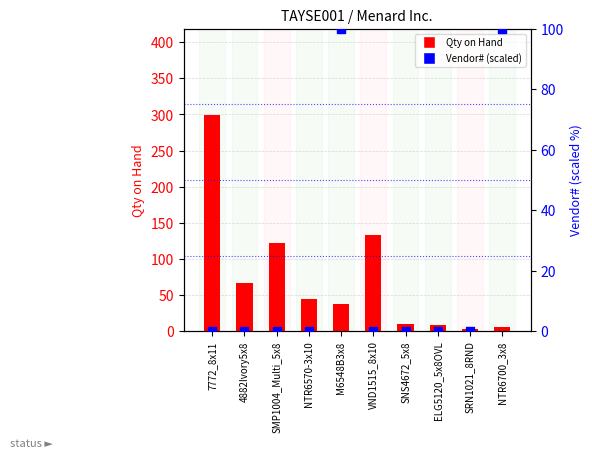

At which category is the sum across all series the highest?

7772_8x11